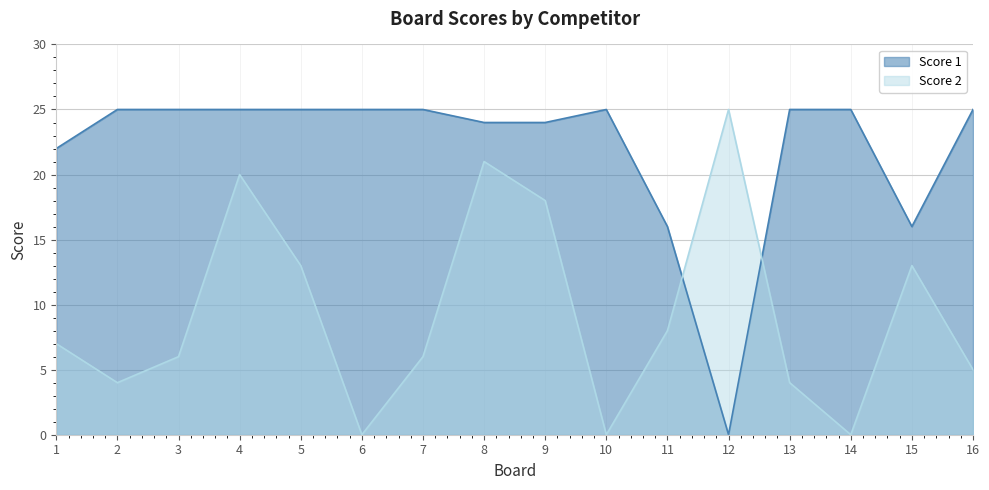

Which series has the largest total across all categories?

Score 1